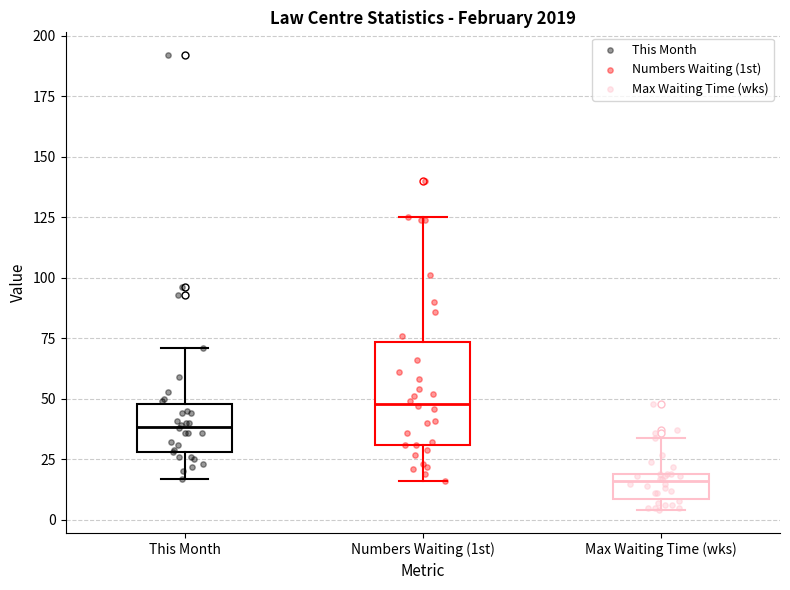

Where does the upper whisker of the box for Max Waiting Time (wks) end on the y-axis? The values are not printed on the chart, so give them approximately, as read against the axis.

35